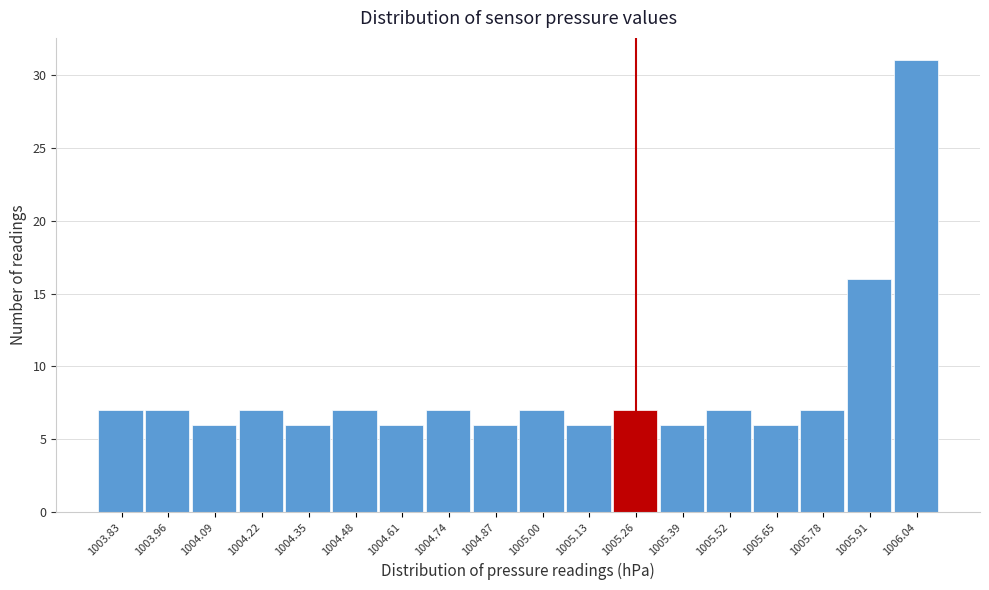

Reading left to right, transcribe this chart: for each bar, give the range it covers on the x-axis and its height. Neither the bar edges nor the heights are printed on the chart, so give them approximately, as read against the axes.

1003.76 to 1003.90: 7
1003.90 to 1004.02: 7
1004.02 to 1004.16: 6
1004.16 to 1004.28: 7
1004.28 to 1004.42: 6
1004.42 to 1004.54: 7
1004.54 to 1004.68: 6
1004.68 to 1004.80: 7
1004.80 to 1004.94: 6
1004.94 to 1005.06: 7
1005.06 to 1005.20: 6
1005.20 to 1005.32: 7
1005.32 to 1005.46: 6
1005.46 to 1005.58: 7
1005.58 to 1005.72: 6
1005.72 to 1005.84: 7
1005.84 to 1005.98: 16
1005.98 to 1006.12: 31